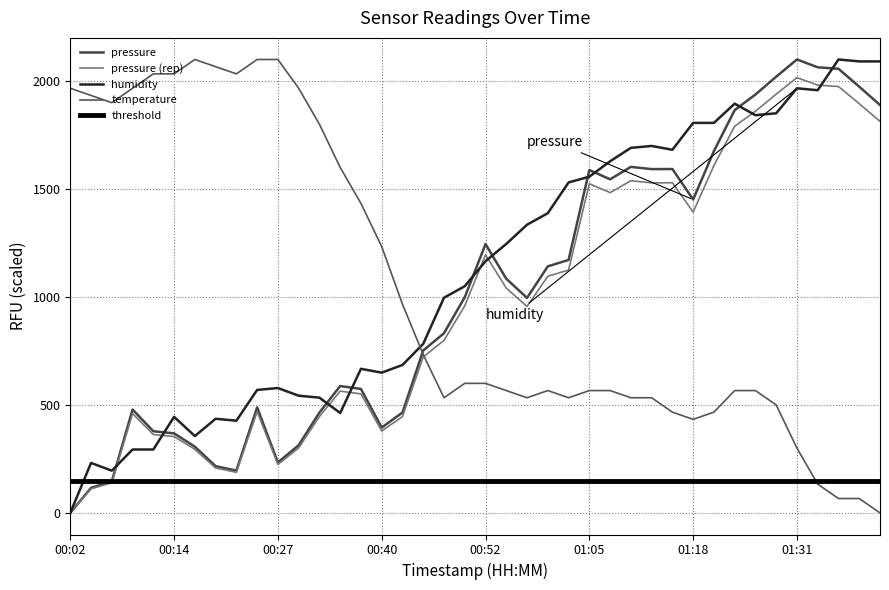

At which category does the chart reach its minimum across all series?

00:02